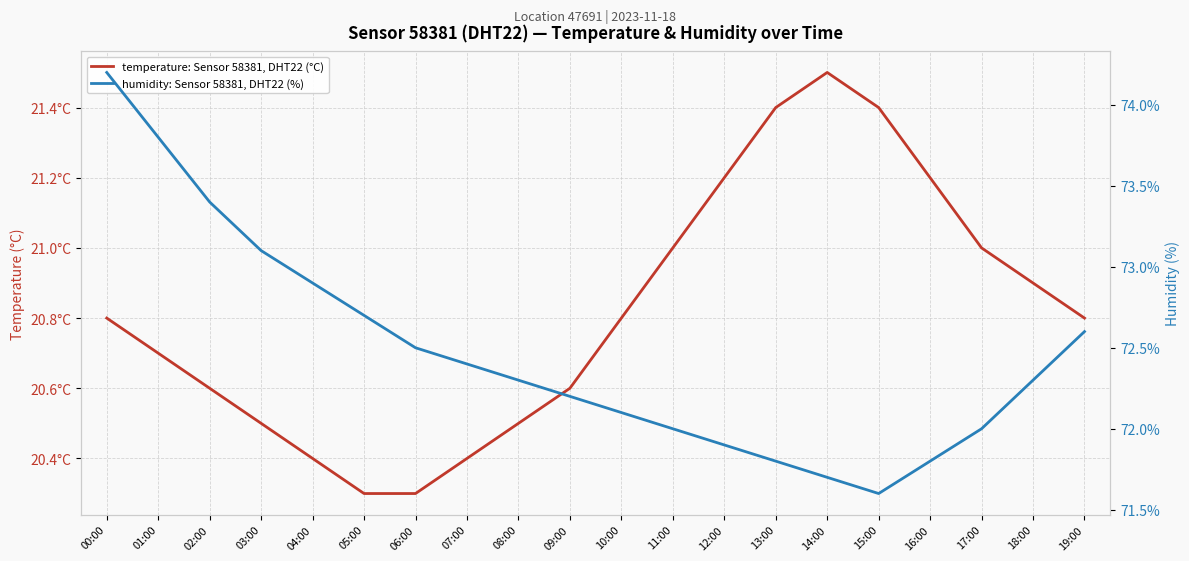

List the series in order of their overall mean, highest first.

humidity: Sensor 58381, DHT22 (%), temperature: Sensor 58381, DHT22 (°C)